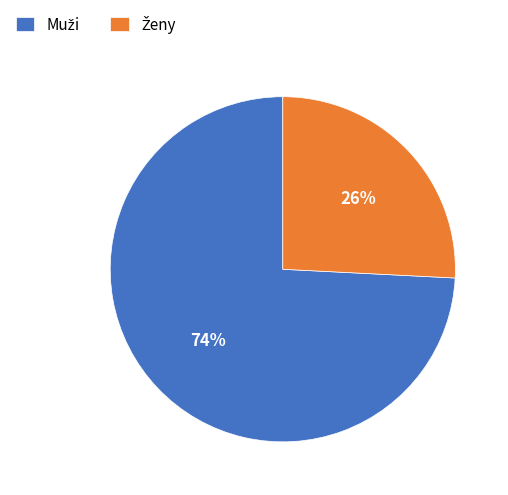

To the nearest percent, what is the difference between the largest and smallest slice percentages?

48%